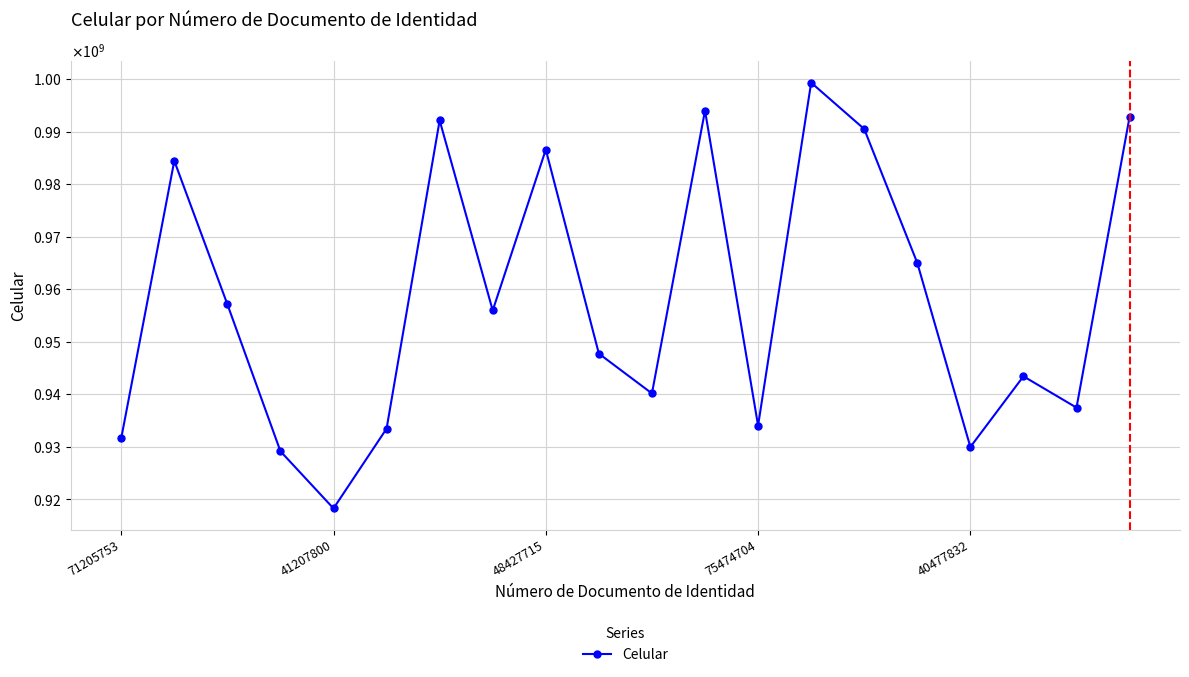

Does the chart have visible grid lines?

Yes